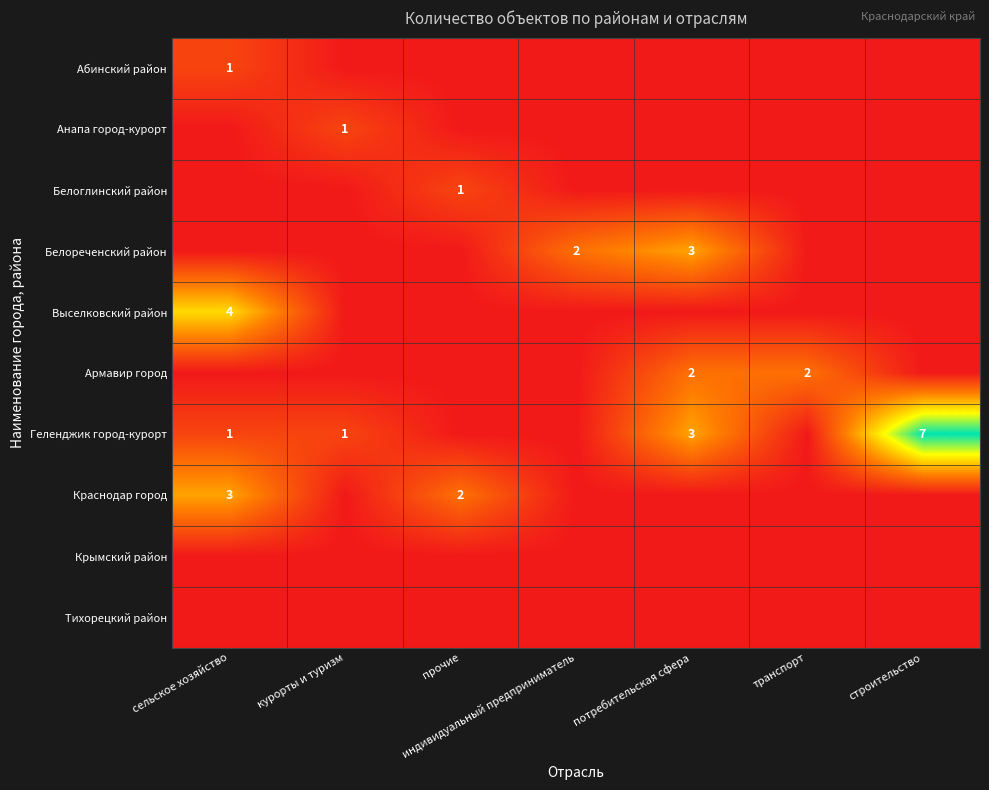

Is it true that Геленджик город-курорт equals 1 at сельское хозяйство?

True